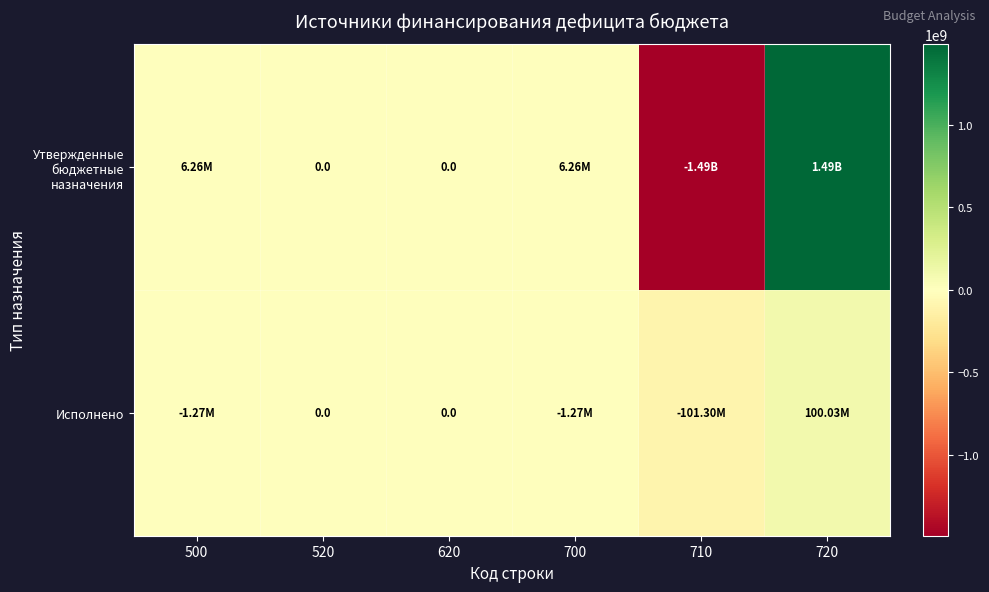

Is it true that Утвержденные бюджетные назначения equals 1493539665.8 at 720?

True